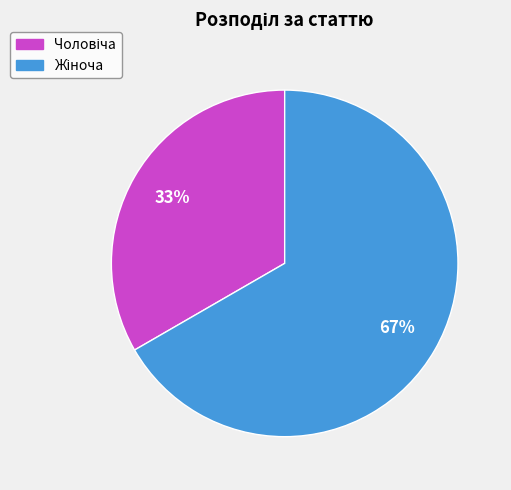

How many slices are in this pie chart?

2